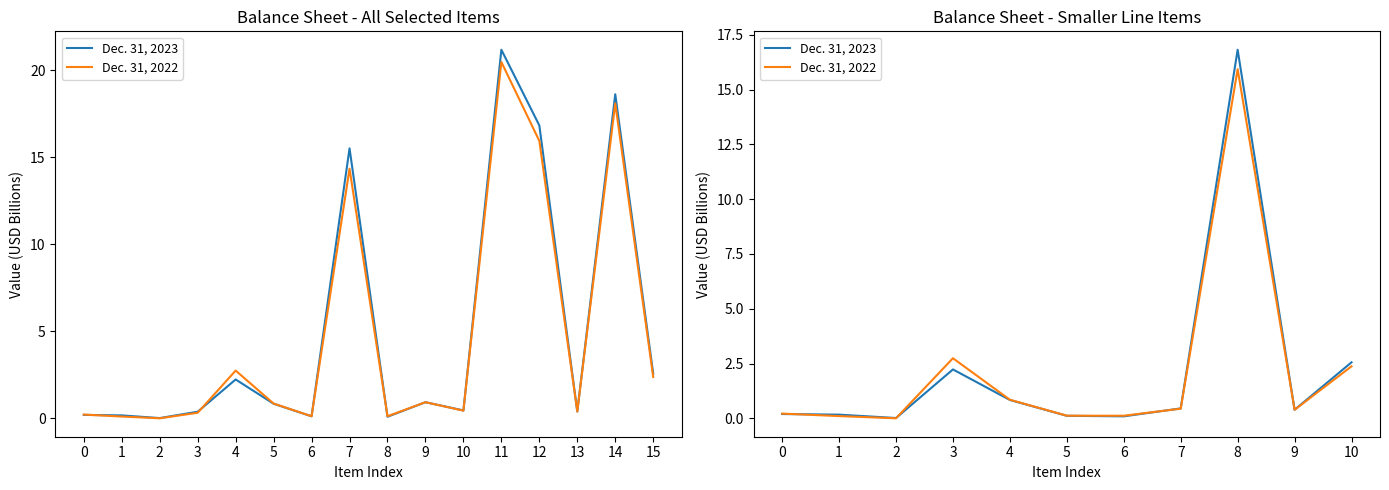

At which category is the sum across all series the highest?

8